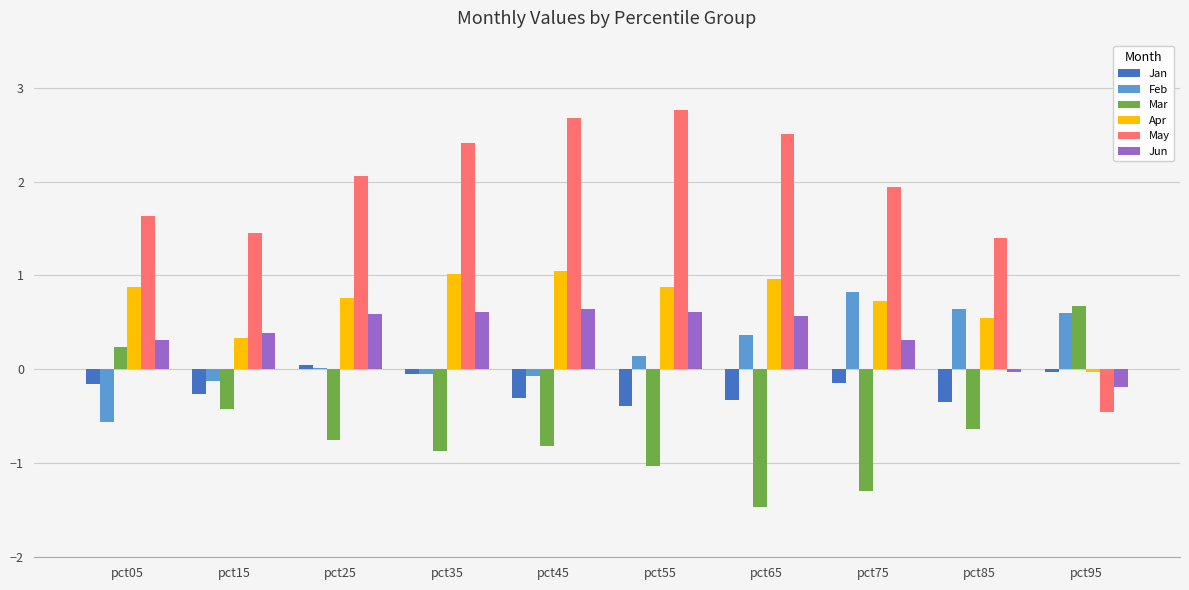

Is the value of Apr at pct35 greater than the value of Mar at pct45?

Yes